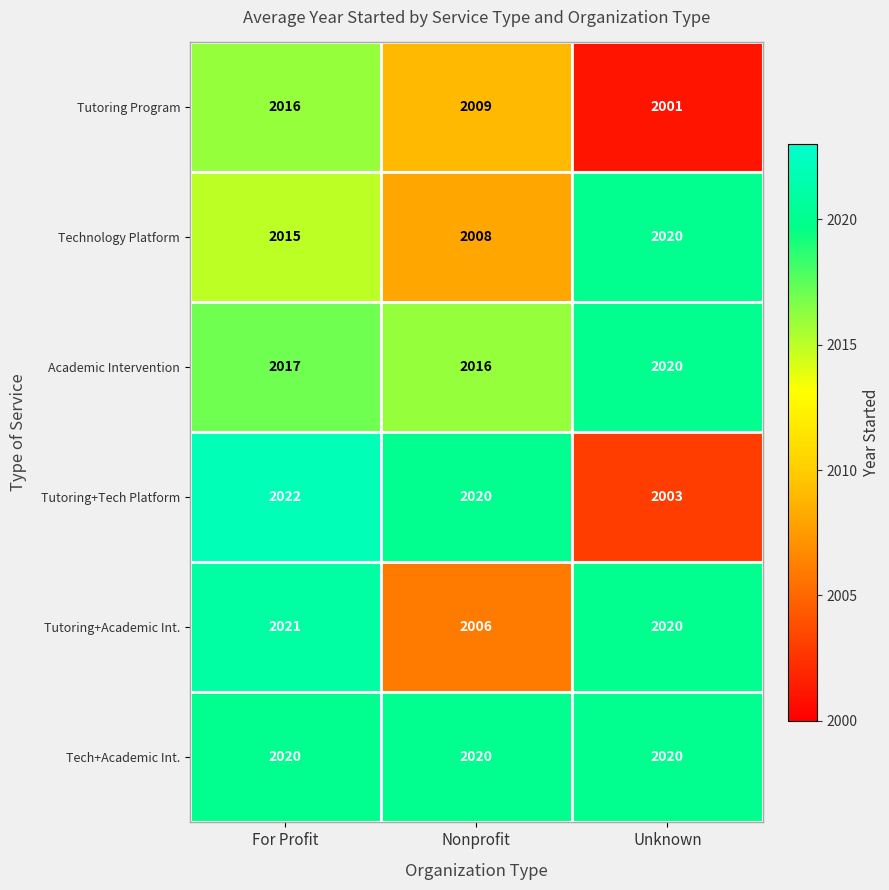

How many categories are shown in the chart?

3